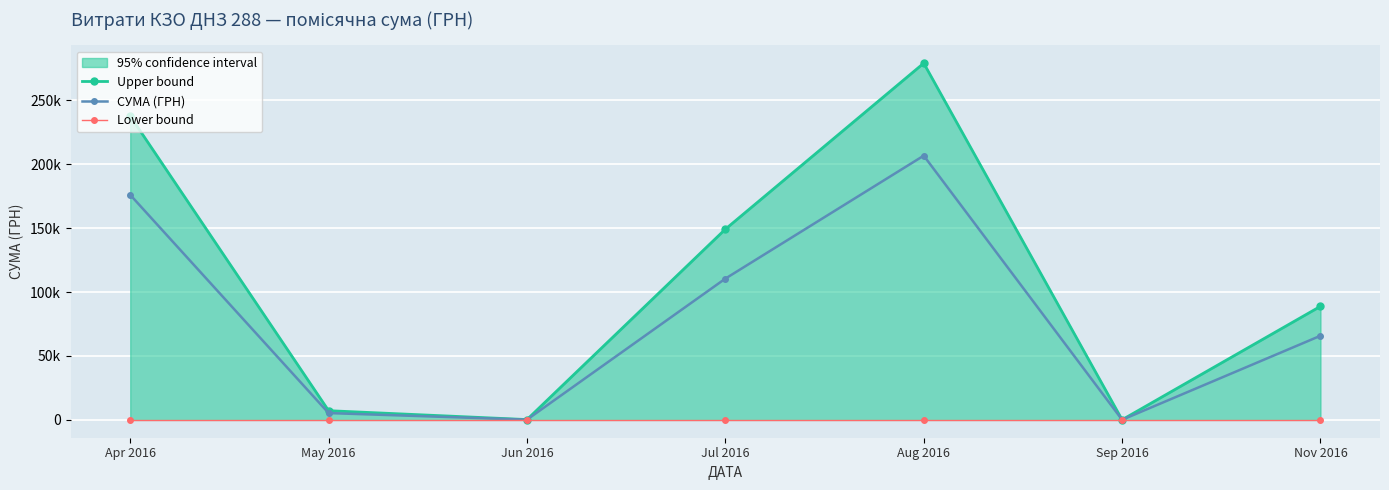

What is the label of the 1st point from the right?

Nov 2016